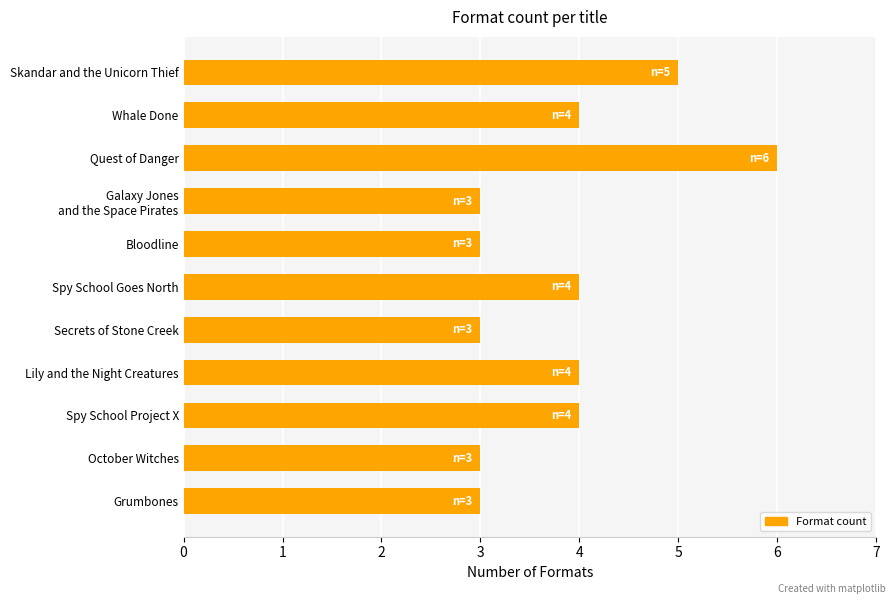

What value does the data have at Quest of Danger?

6